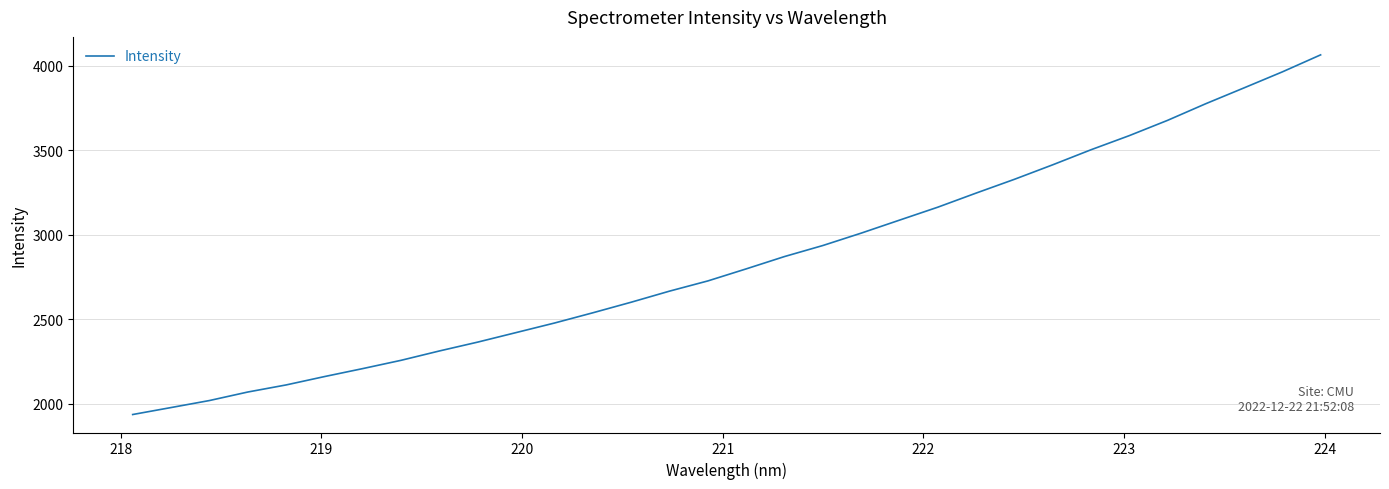

What is the smallest value displayed?

1935.1